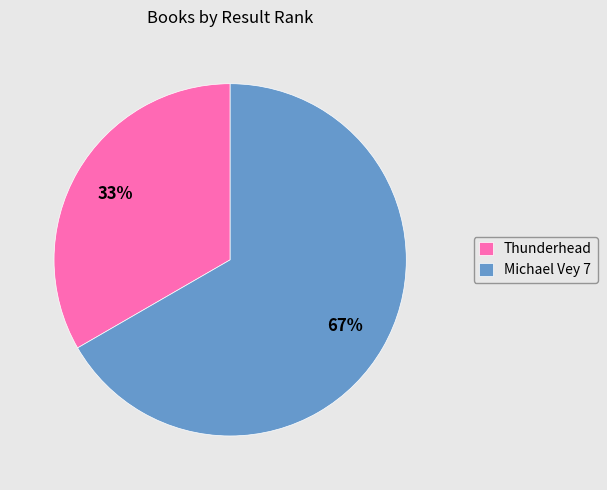

How many slices are in this pie chart?

2